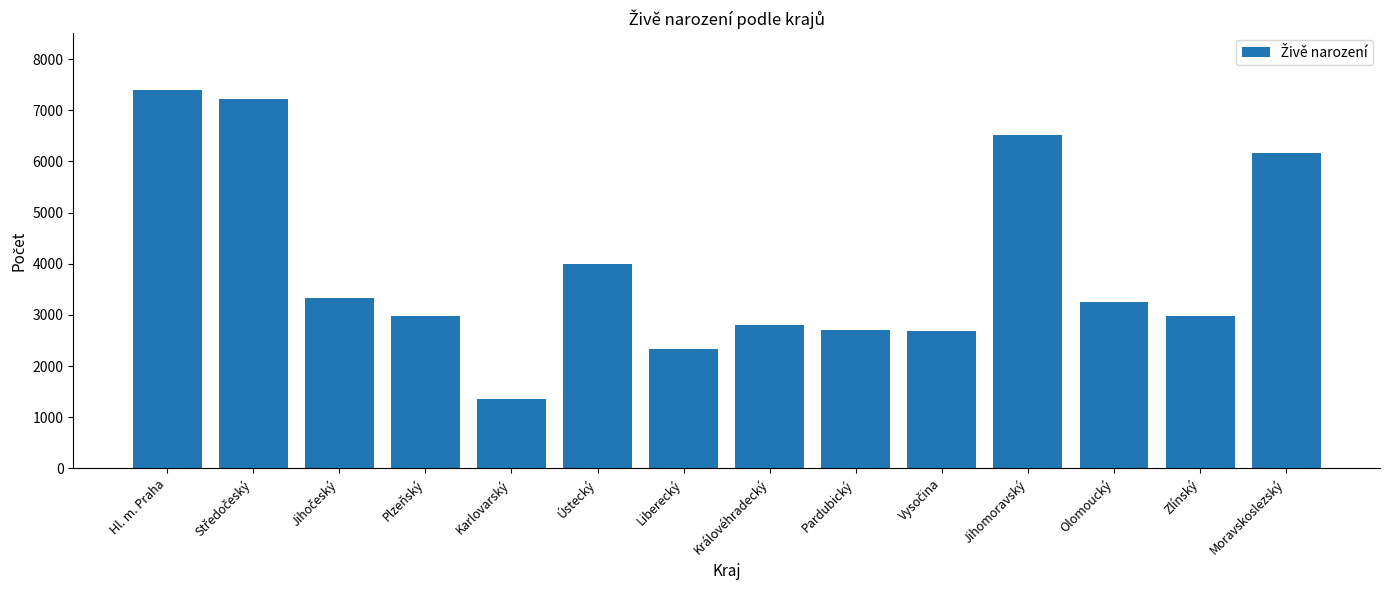

What is the maximum value shown in the chart?

7399